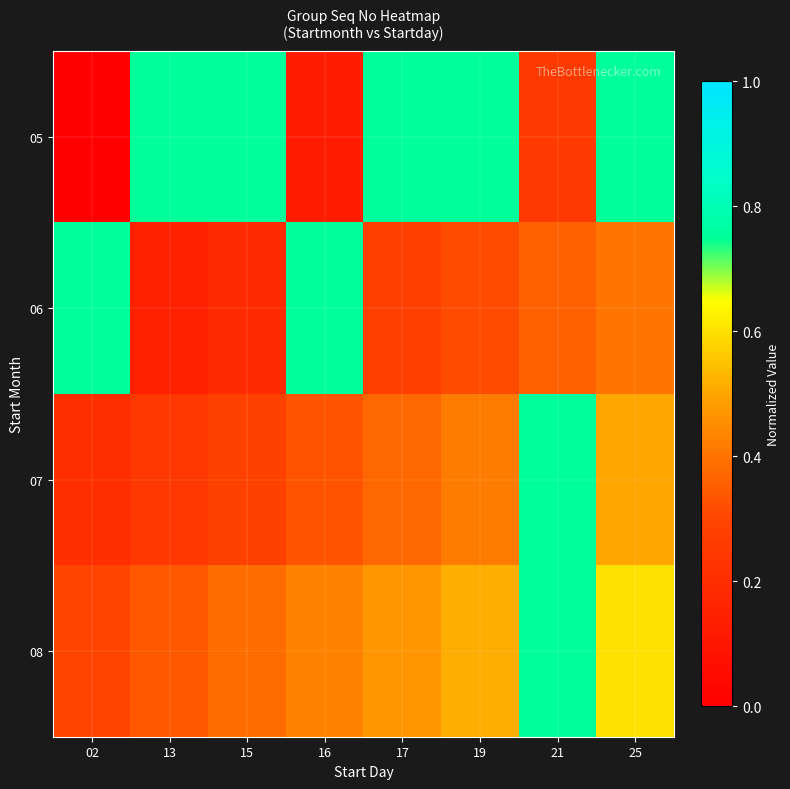

Which label corresponds to the smallest value in the chart?

02